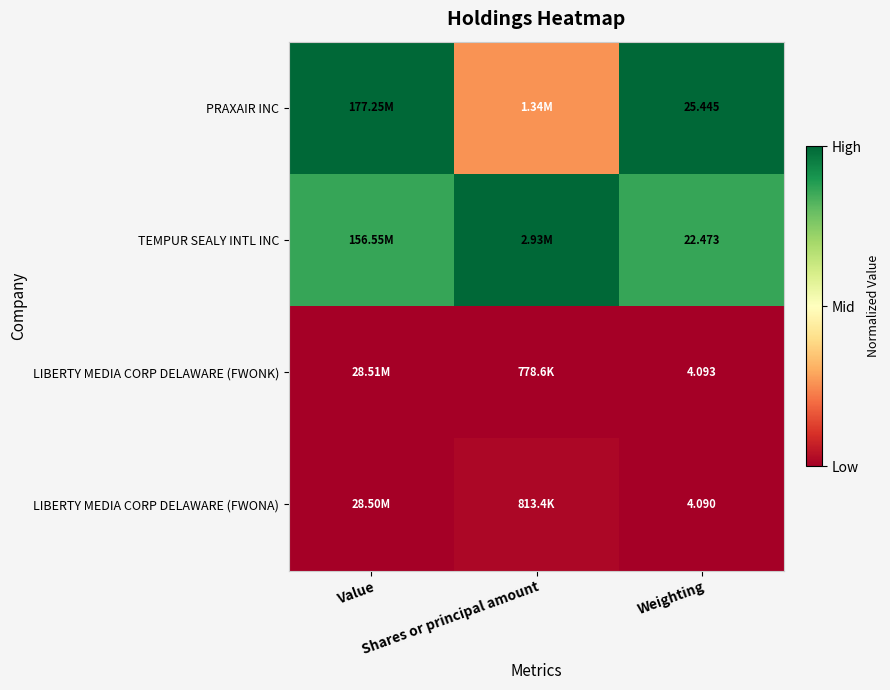

At which label is PRAXAIR INC closest to 0?

Shares or principal amount